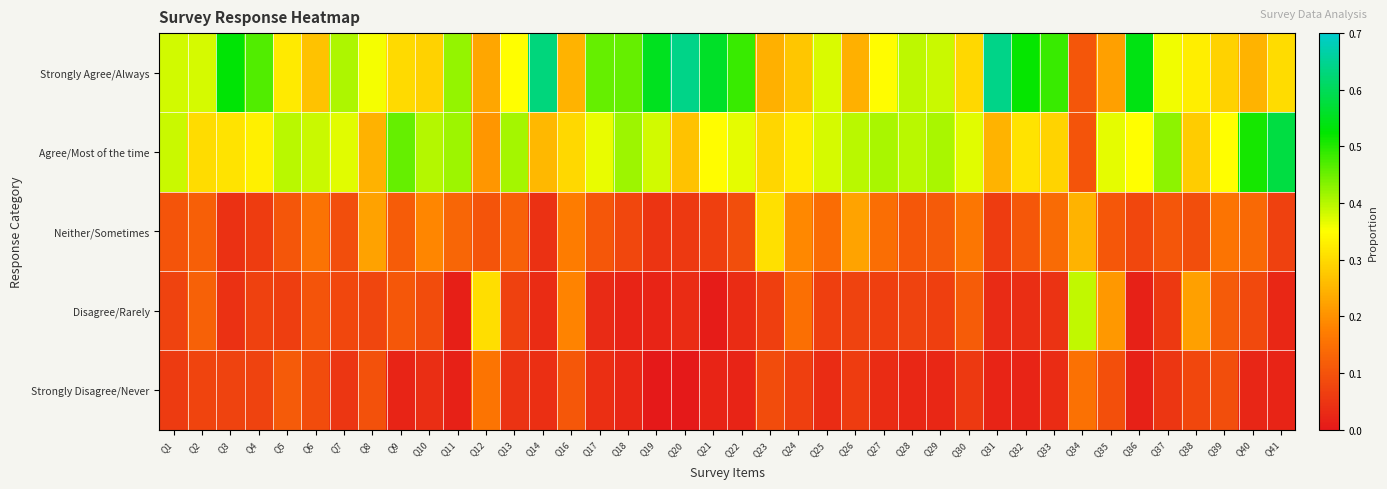

Which series has the largest total across all categories?

Strongly Agree/Always